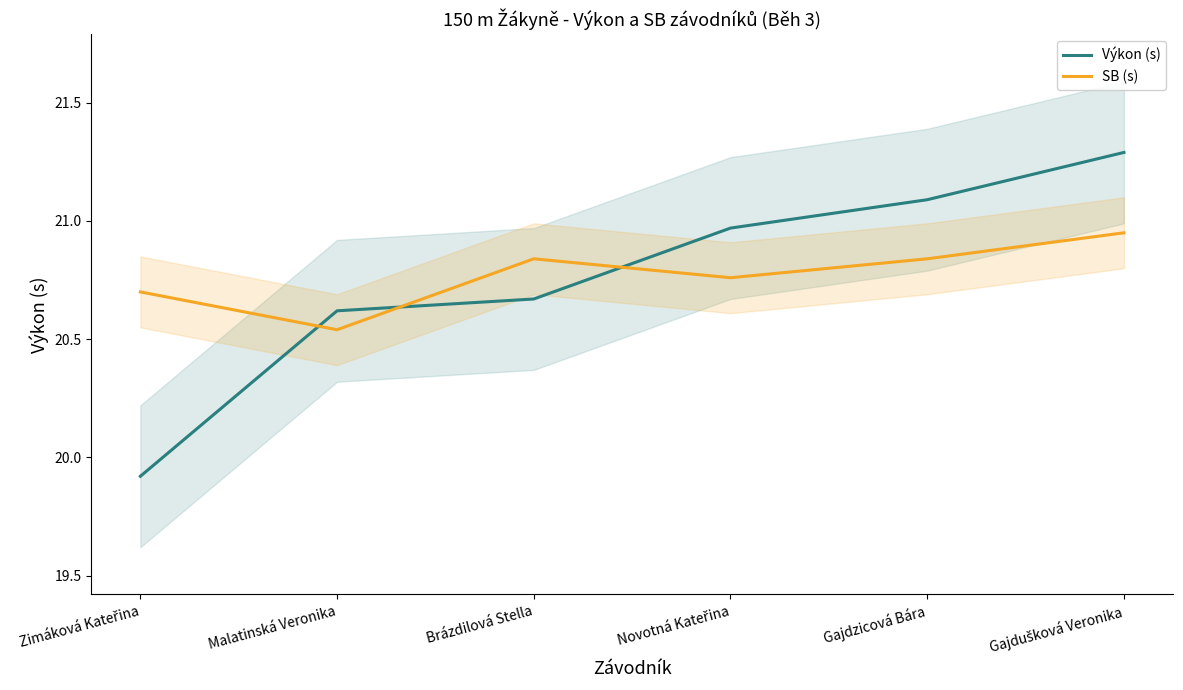

Which series has the largest total across all categories?

SB (s)